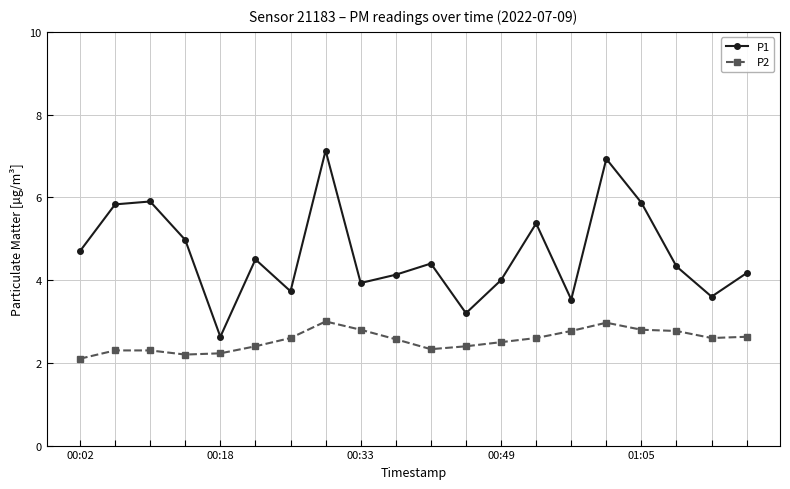

Which series has the largest total across all categories?

P1